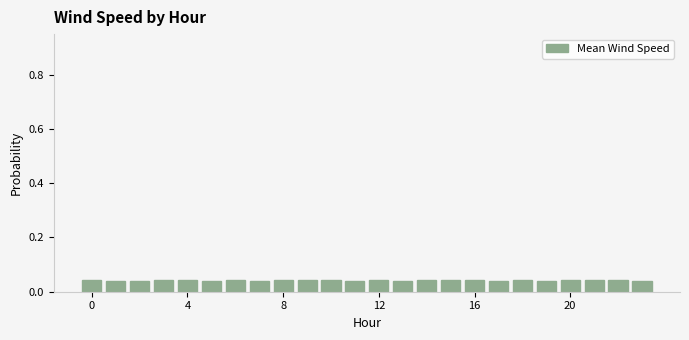

What is the sum of all values?

1.0